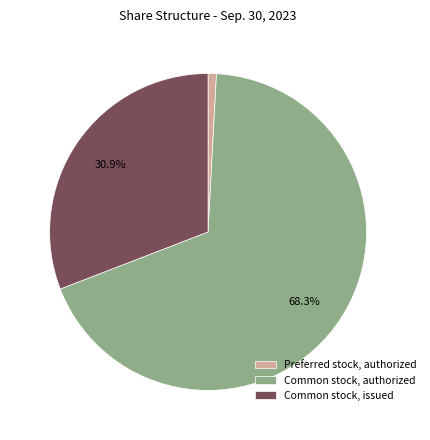

What portion of the pie excludes Common stock, issued?

69.1%